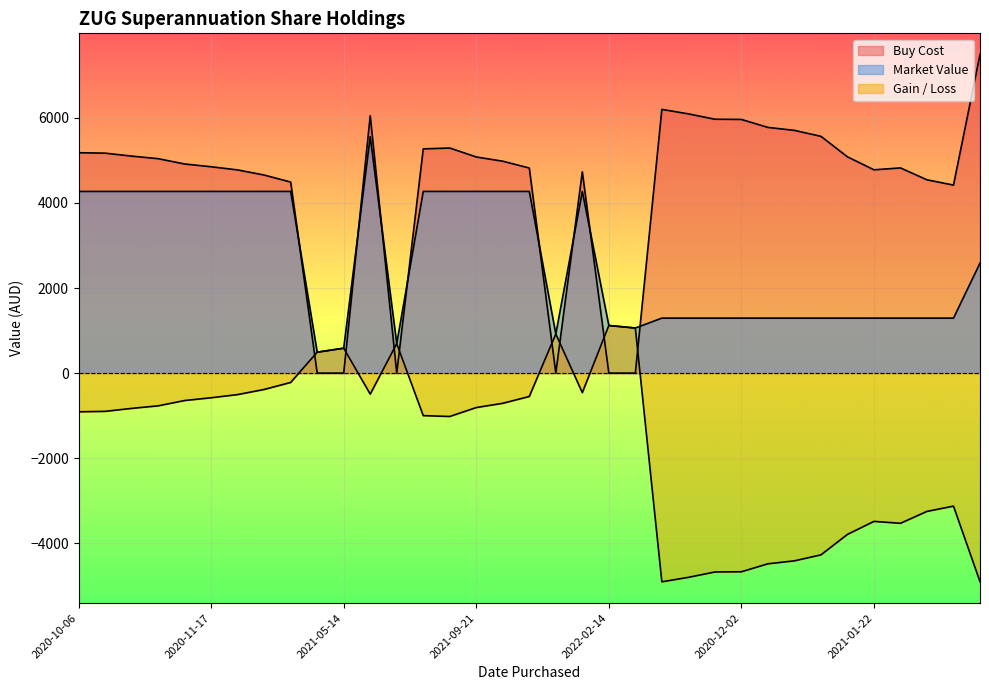

Rank the series at 2020-11-23 from lowest to highest value.

Gain / Loss, Market Value, Buy Cost